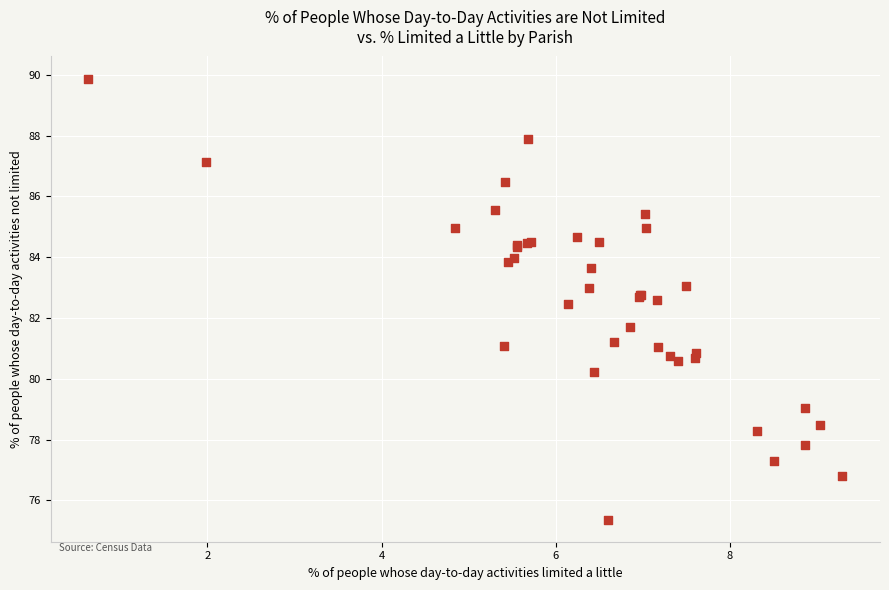

What Y value in the scatter plot is closest to 82?

81.7